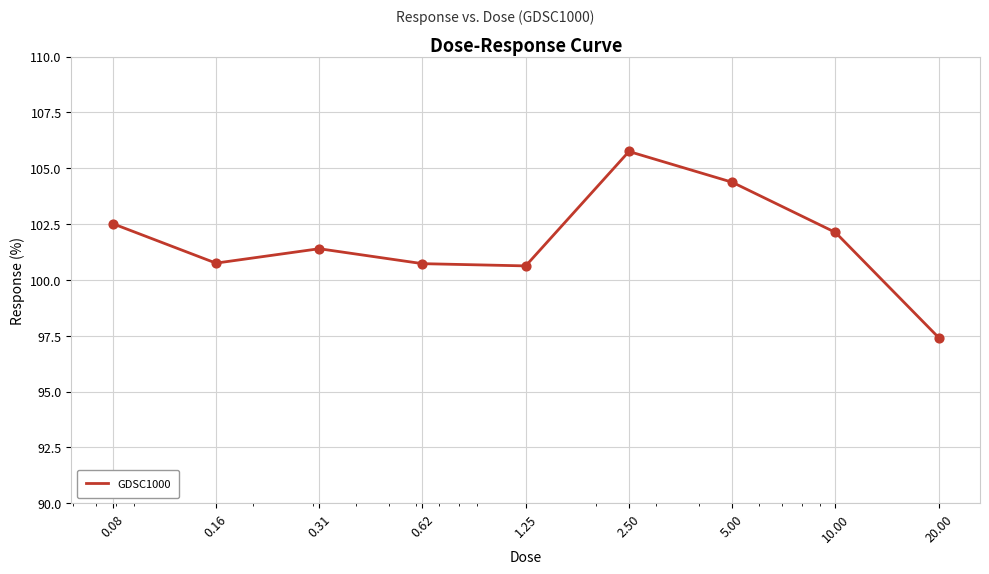

What is the difference between the maximum and minimum values?

8.3